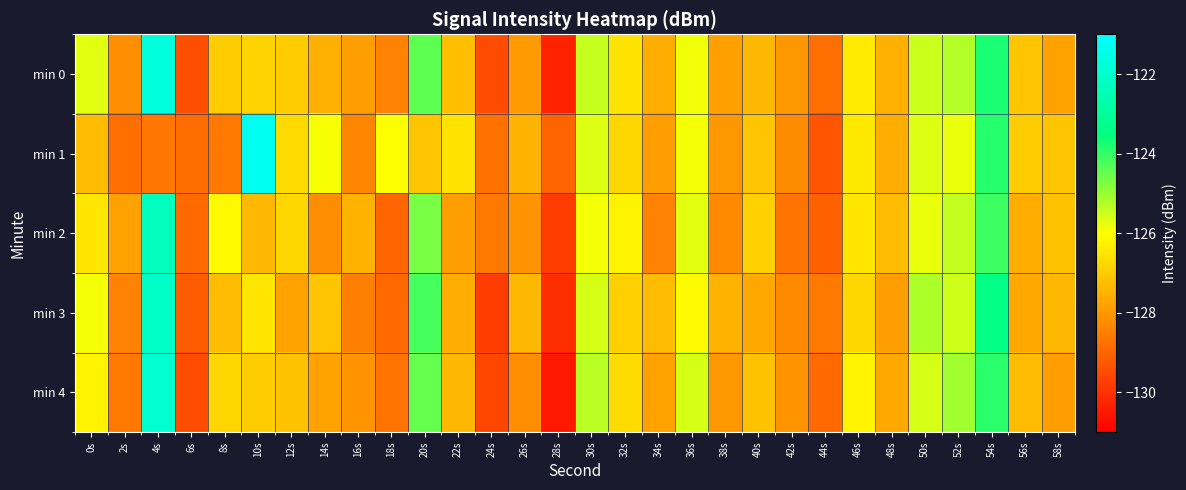

List the series in order of their peak value, highest first.

min 1, min 0, min 4, min 3, min 2